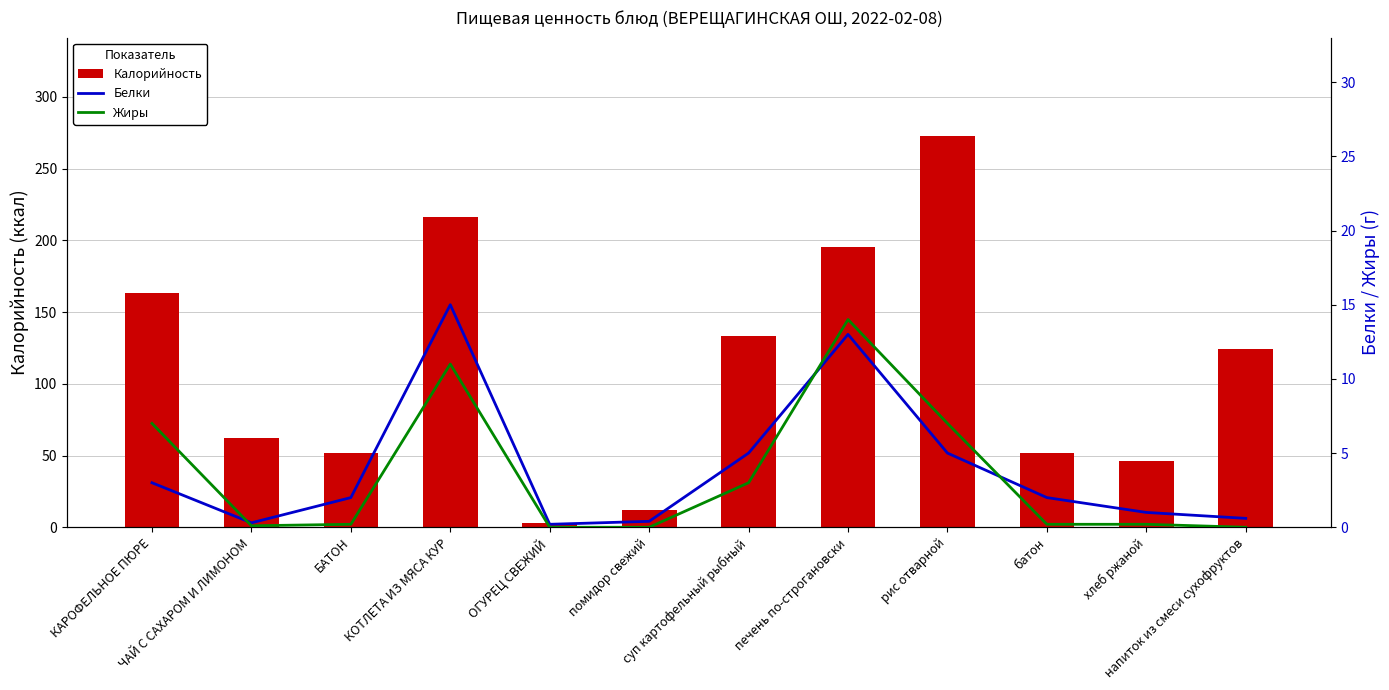

Which label corresponds to the smallest value in the chart?

ОГУРЕЦ СВЕЖИЙ